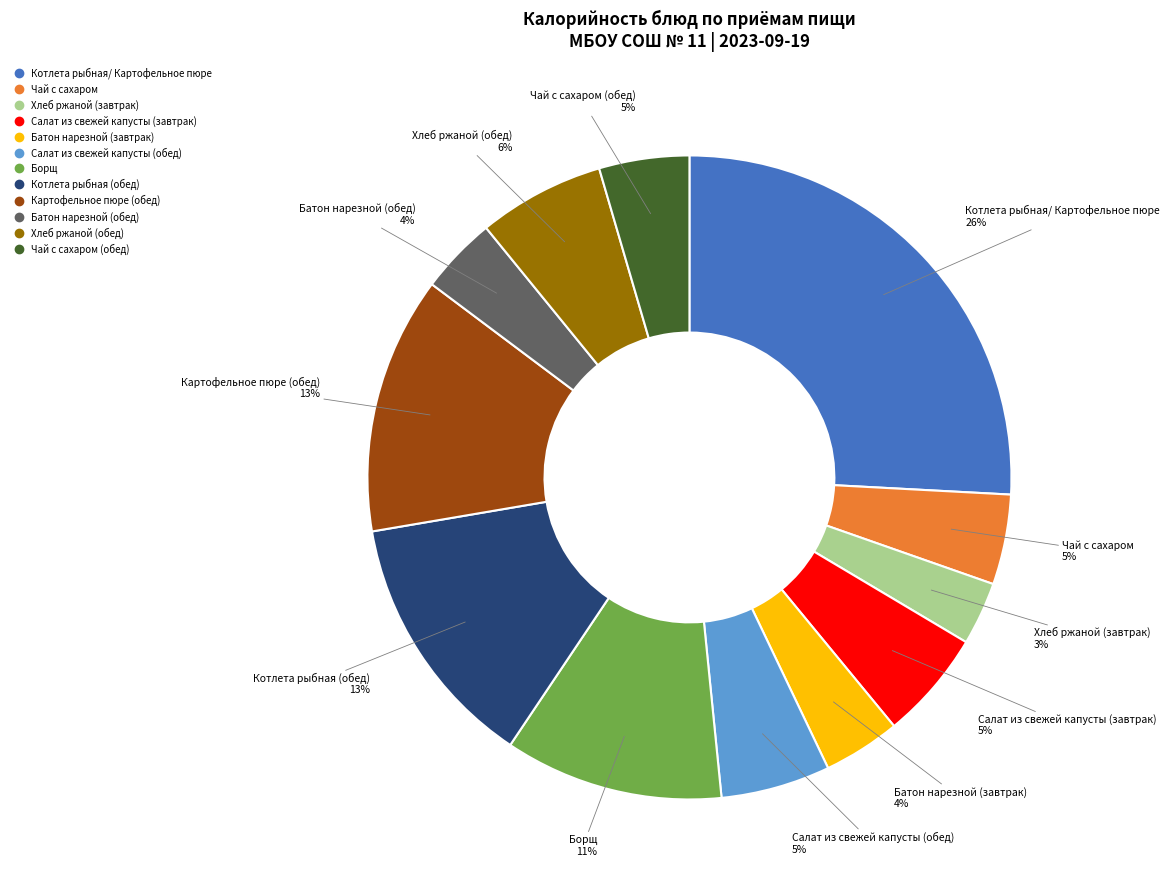

Is there any slice that represents more than half of the pie?

No